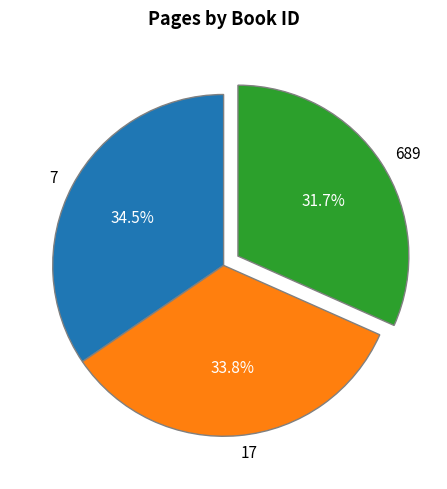

What percentage is the 689 slice, to the nearest percent?

32%